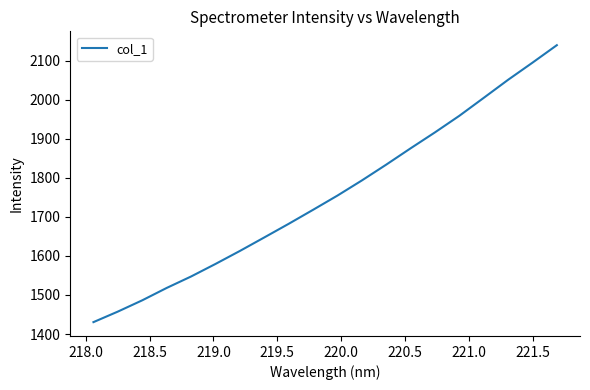

What is the smallest value displayed?

1430.4